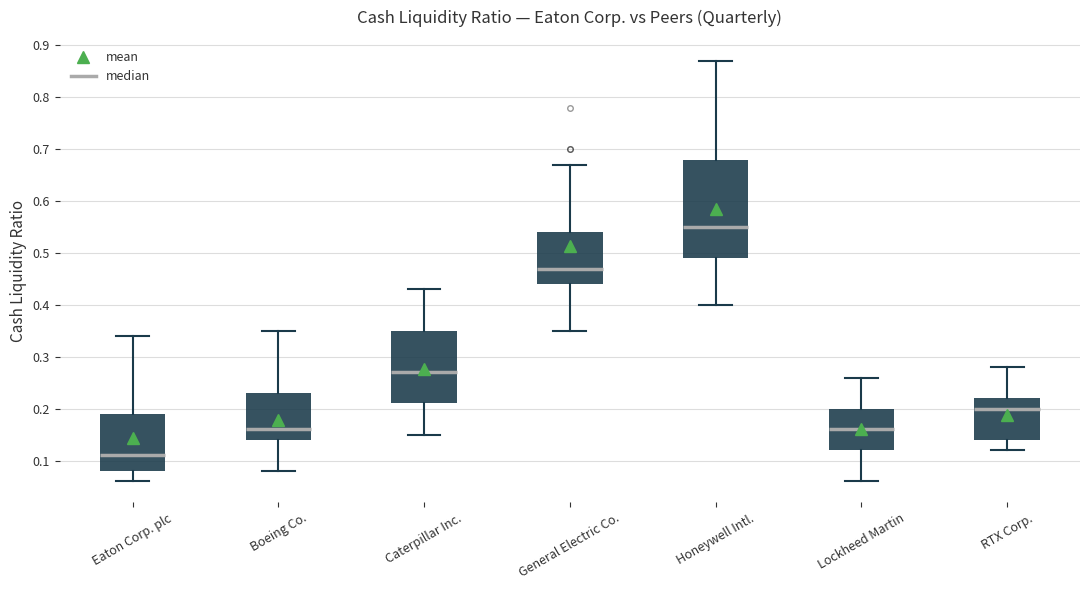

Which box is the tallest, from its lower edge to its upper edge?

Honeywell Intl.